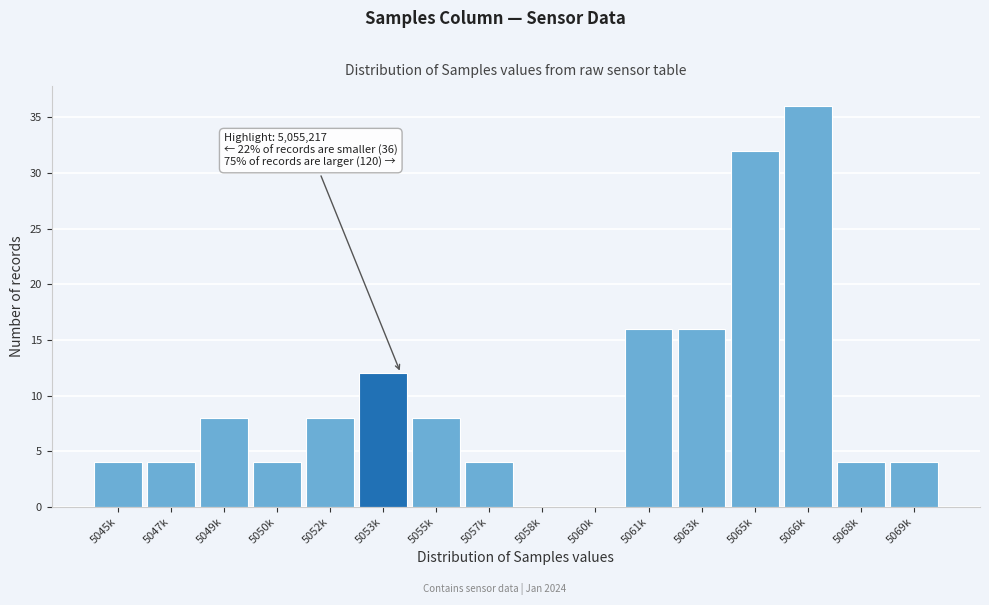

Reading left to right, list all the values displayed in this chart.

5045k=4	5047k=4	5049k=8	5050k=4	5052k=8	5053k=12	5055k=8	5057k=4	5058k=0	5060k=0	5061k=16	5063k=16	5065k=32	5066k=36	5068k=4	5069k=4